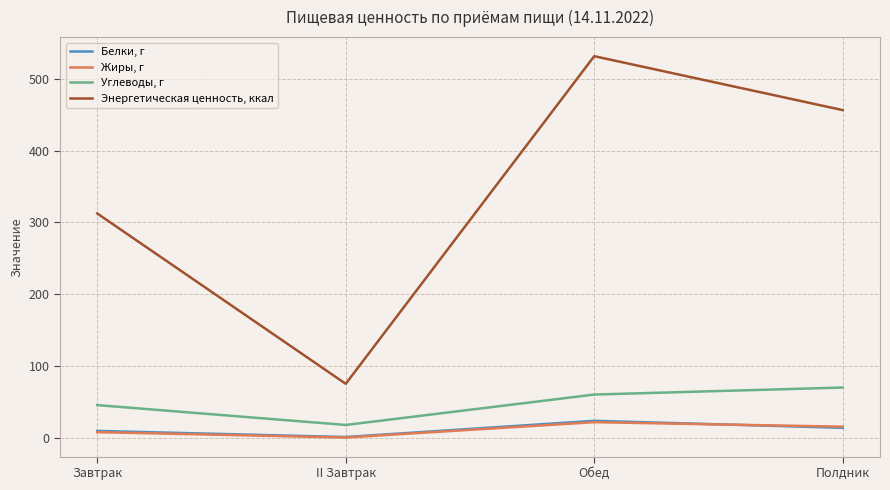

Which series has the largest total across all categories?

Энергетическая ценность, ккал